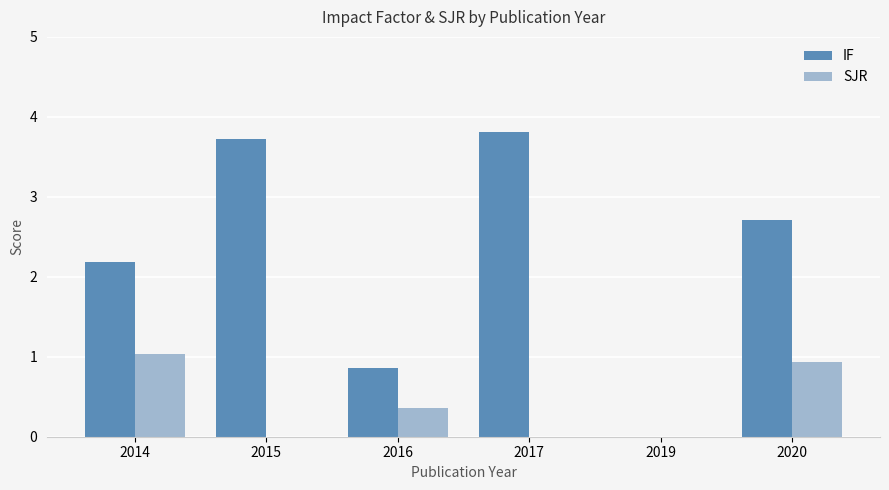

Which series has the largest total across all categories?

IF